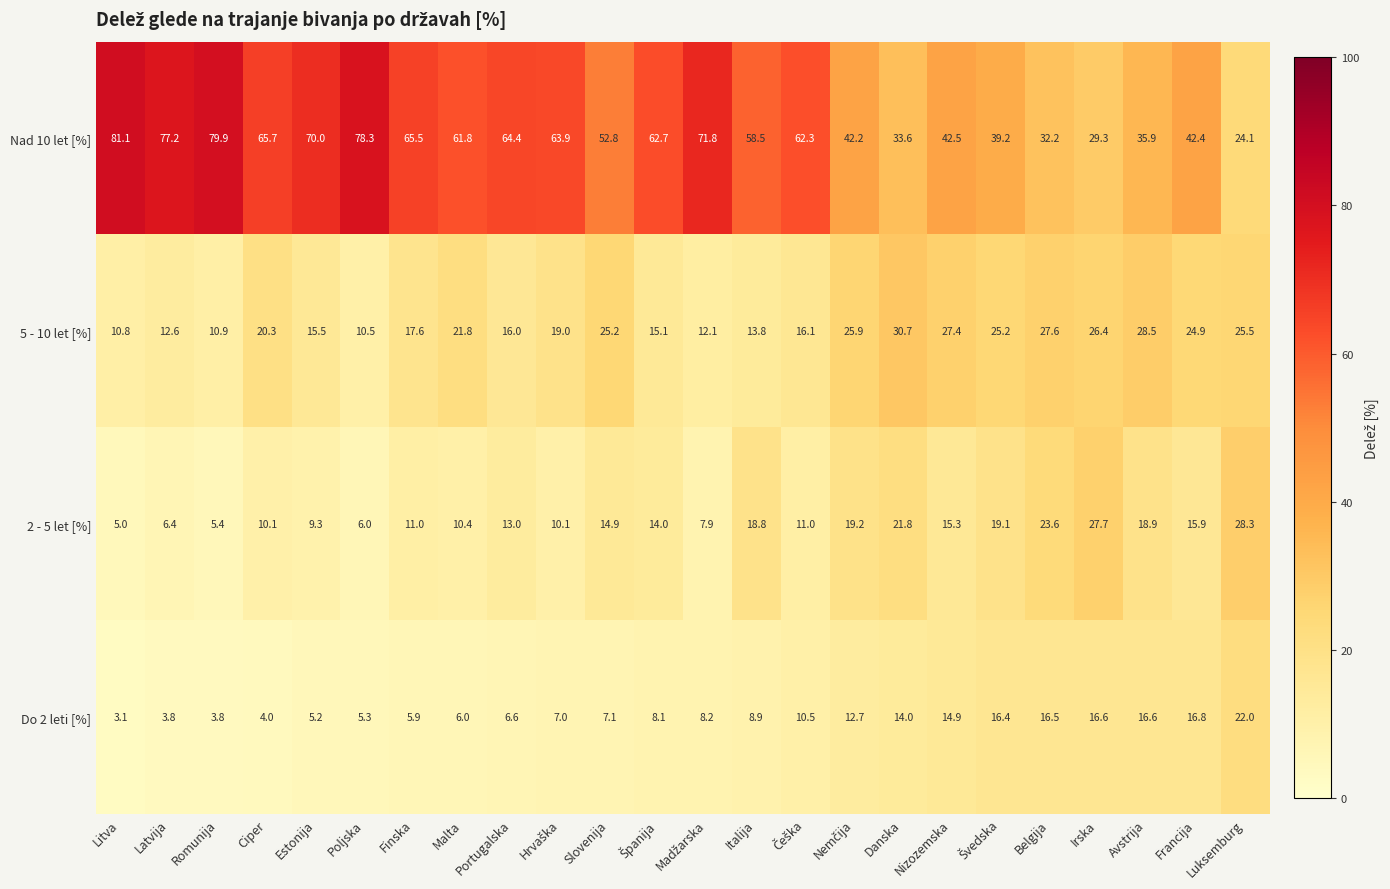

What is the total value across all series at Avstrija?

99.9